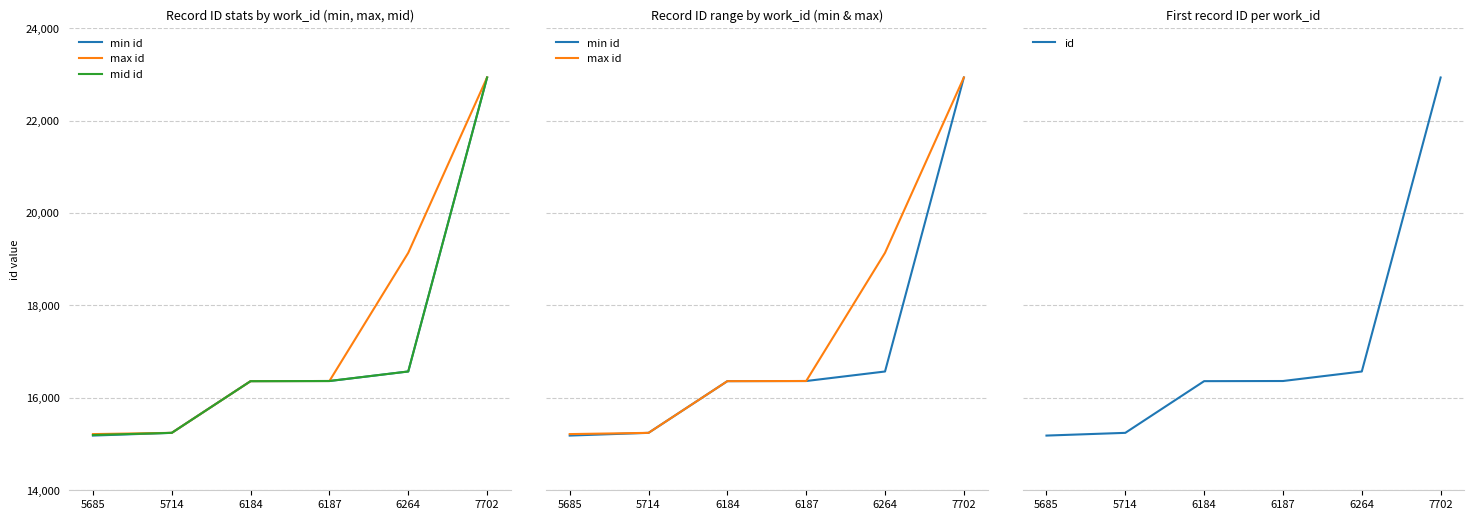

Rank the categories by max id value from highest to lowest.

7702, 6264, 6187, 6184, 5714, 5685